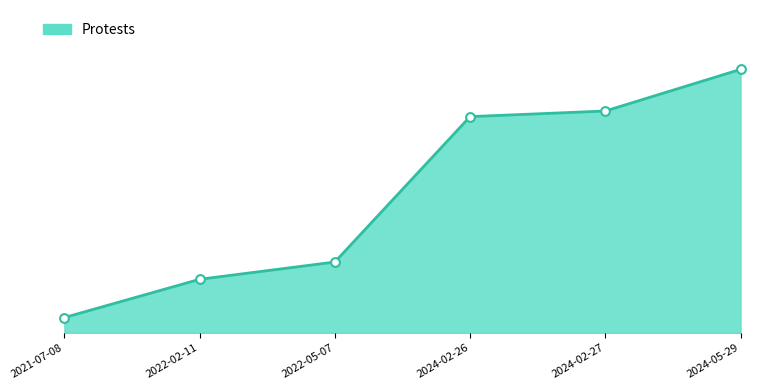

What is the change in value from 2021-07-08 to 2024-02-26?

+2153